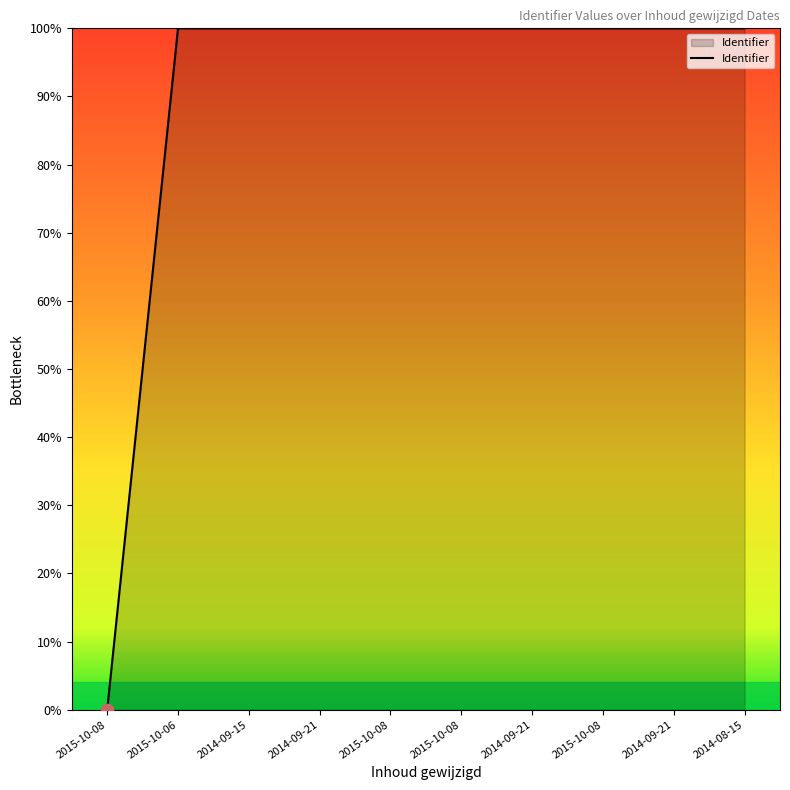

What is the ratio of the value at 2015-10-08 to the value at 2014-09-15?

1.0